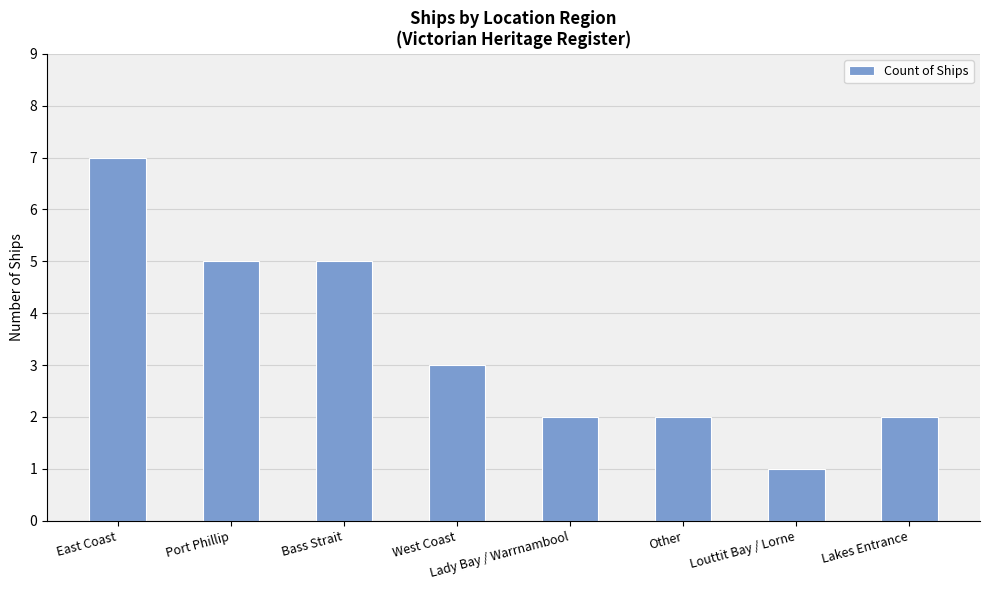

What is the approximate value at Lakes Entrance?

2